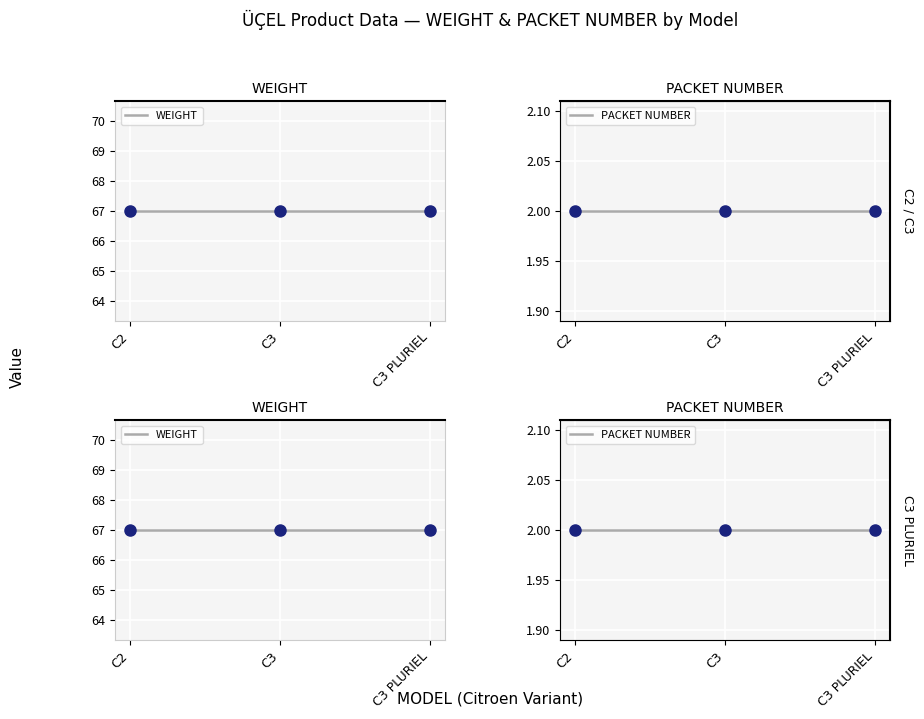

Is the value of PACKET NUMBER at C2 greater than the value of WEIGHT at C2?

No